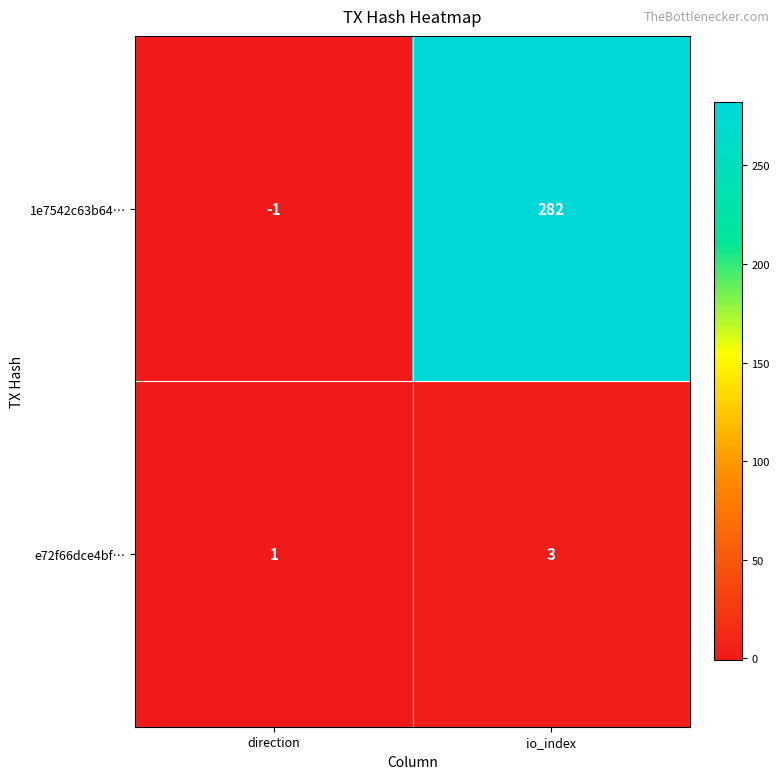

List the series in order of their peak value, highest first.

1e7542c63b64…, e72f66dce4bf…